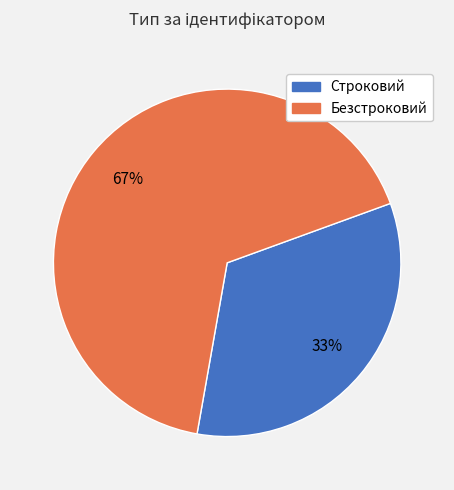

Which category has the smallest portion of the pie?

Строковий